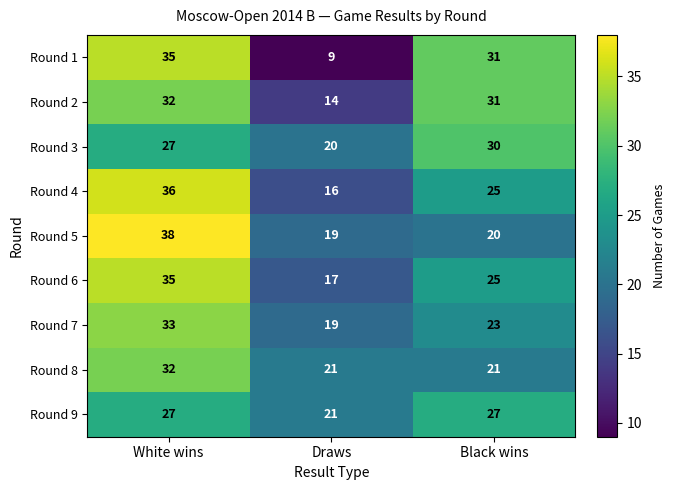

Reading left to right, what are all the values shown in this chart?

Round 1: White wins=35	Draws=9	Black wins=31
Round 2: White wins=32	Draws=14	Black wins=31
Round 3: White wins=27	Draws=20	Black wins=30
Round 4: White wins=36	Draws=16	Black wins=25
Round 5: White wins=38	Draws=19	Black wins=20
Round 6: White wins=35	Draws=17	Black wins=25
Round 7: White wins=33	Draws=19	Black wins=23
Round 8: White wins=32	Draws=21	Black wins=21
Round 9: White wins=27	Draws=21	Black wins=27